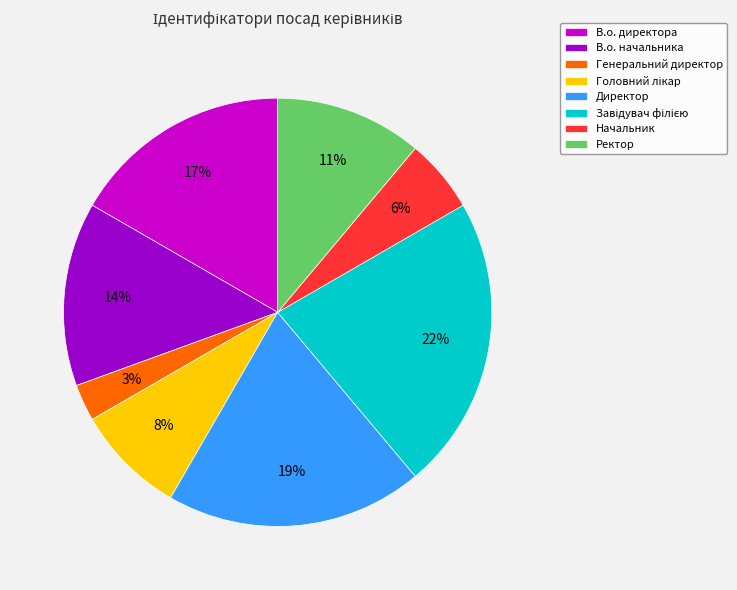

What is the ratio of the value at В.о. директора to the value at В.о. начальника?

1.2